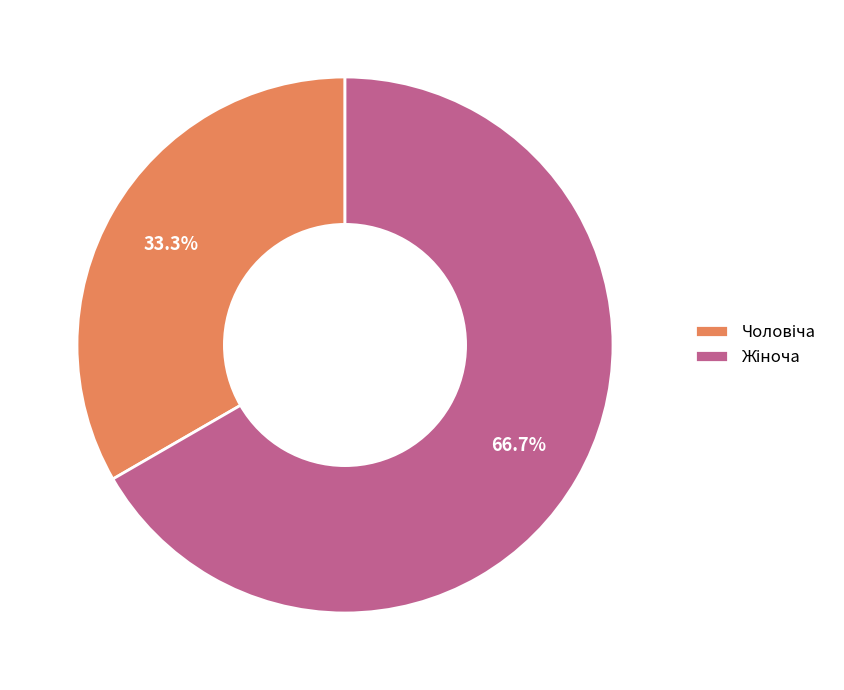

Is there a majority slice in this chart?

Yes